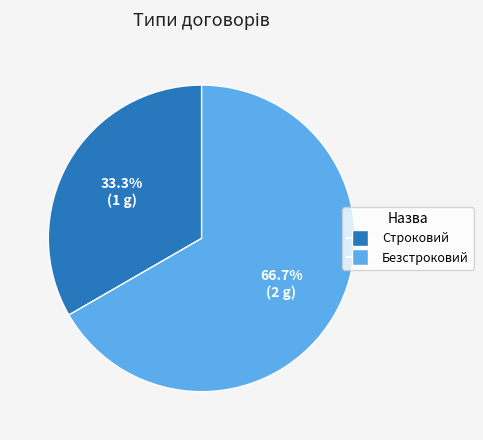

Between Безстроковий and Строковий, which is larger?

Безстроковий